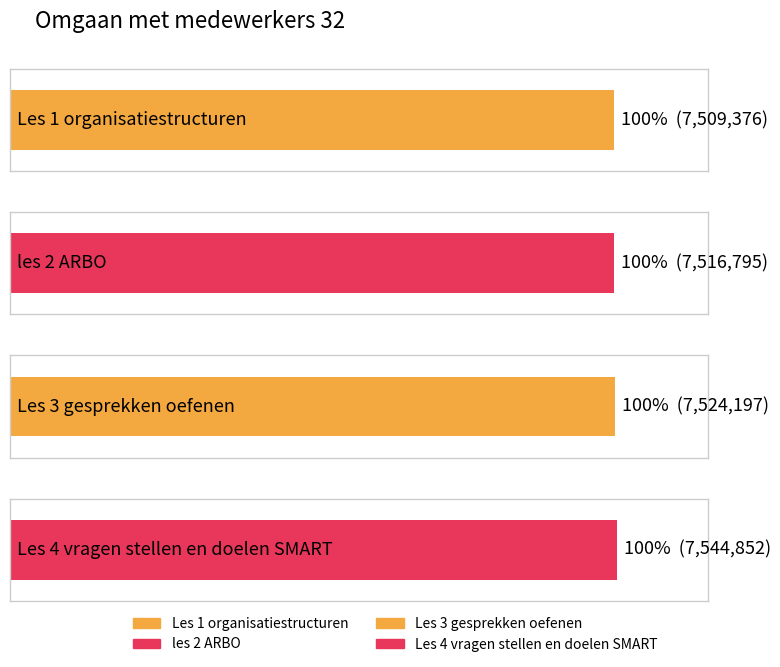

The value at Les 3 gesprekken oefenen is 11601000. True or false?

False